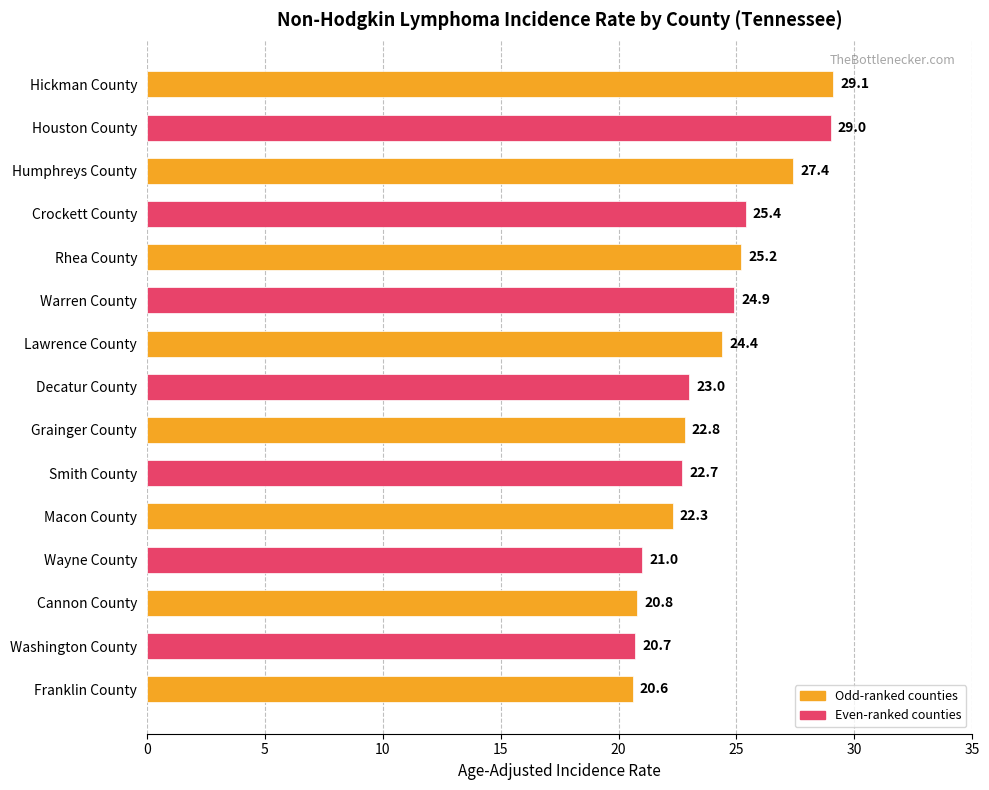

What is the average value?

24.0